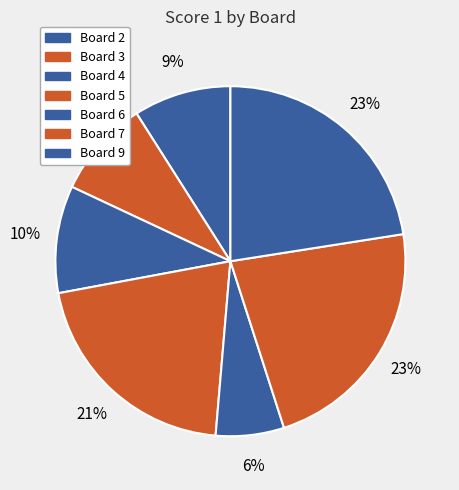

How many slices are in this pie chart?

7